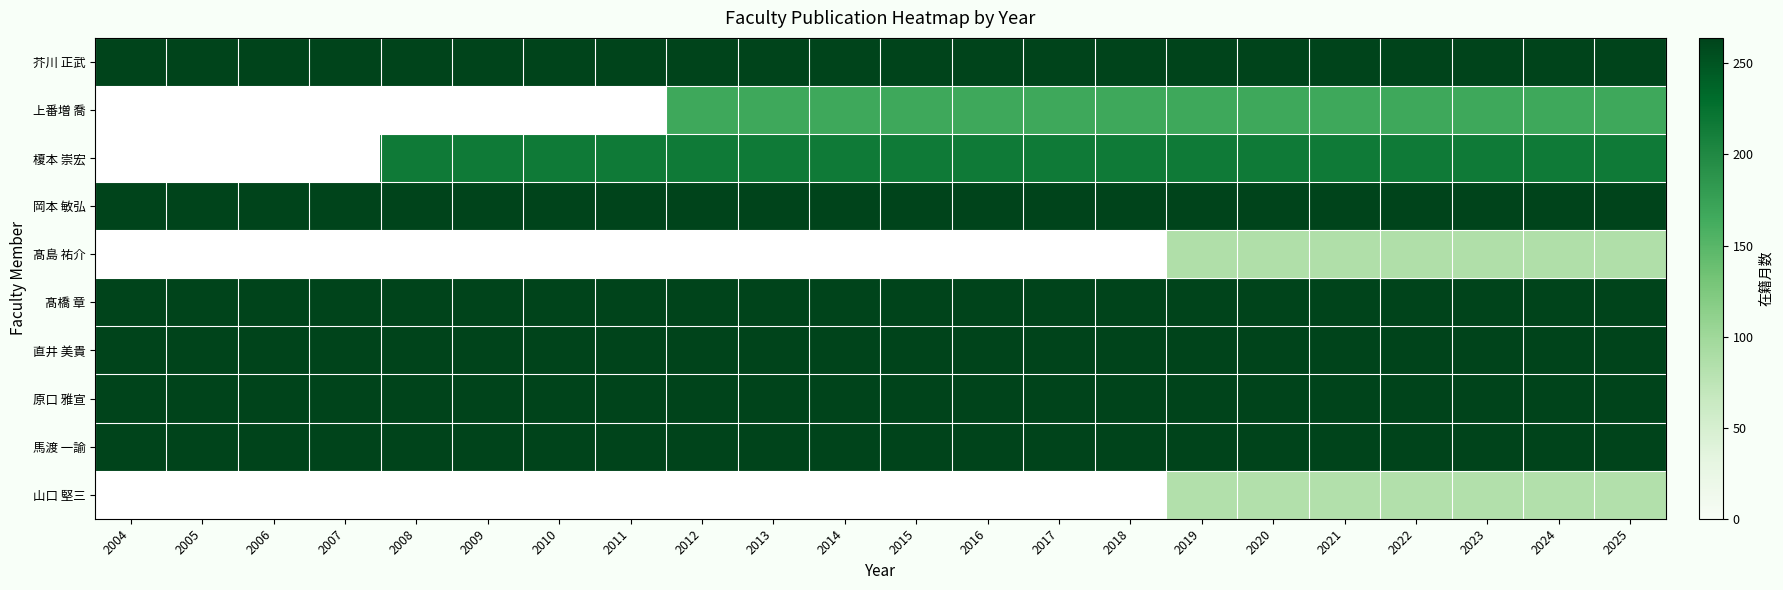

At which label is 原口 雅宣 closest to 264?

2004